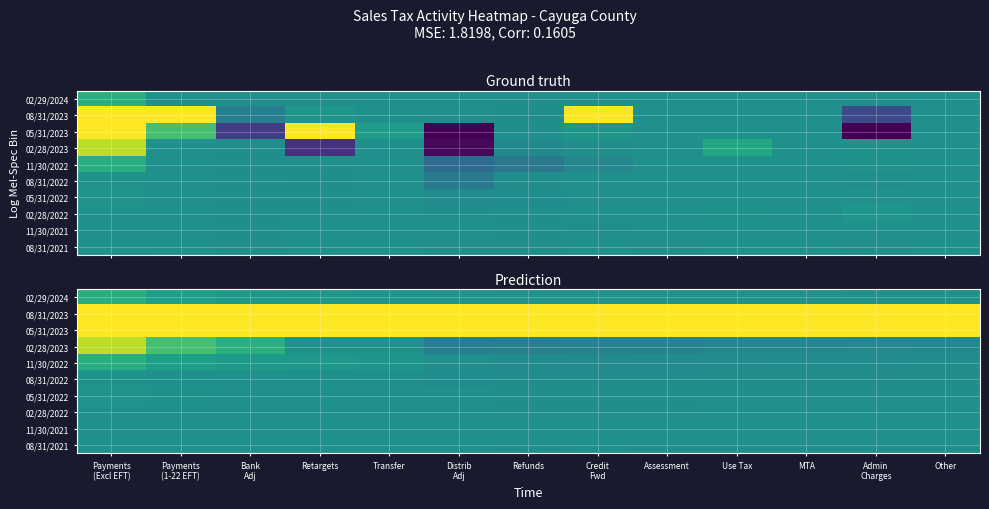

What is the smallest value displayed?

-1464.2